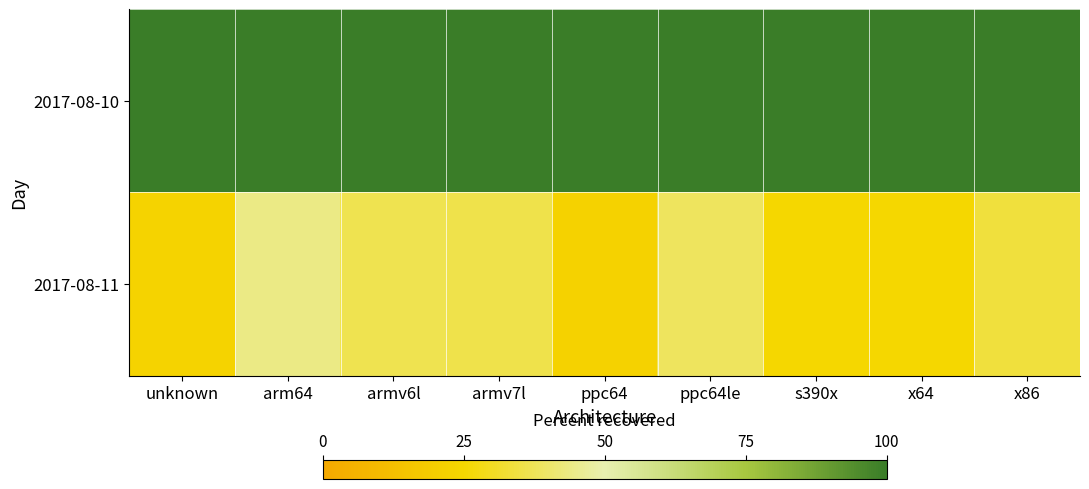

What is the maximum value shown in the chart?

100.0